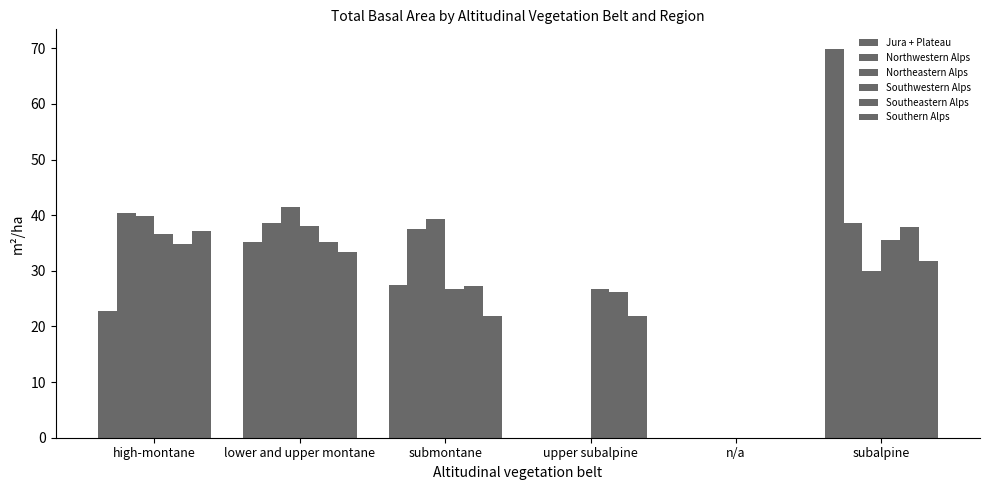

Which series has the widest spread of values?

Jura + Plateau